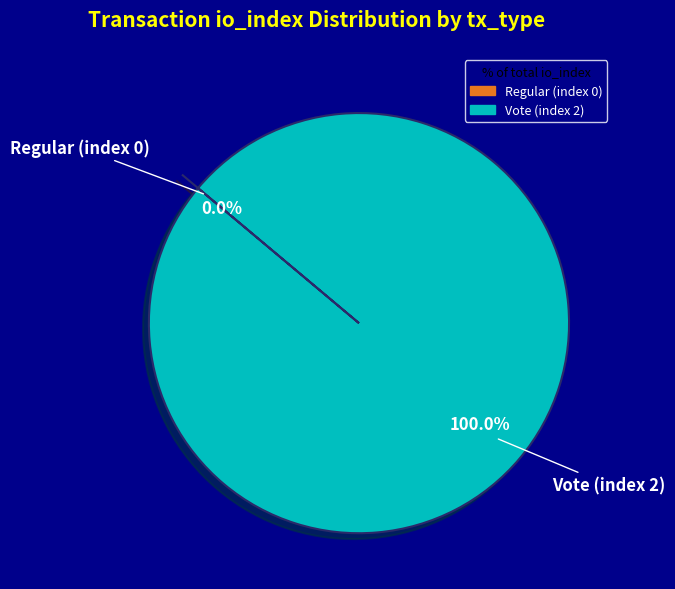

Is it true that Vote (index 2) is 100% of the pie?

True